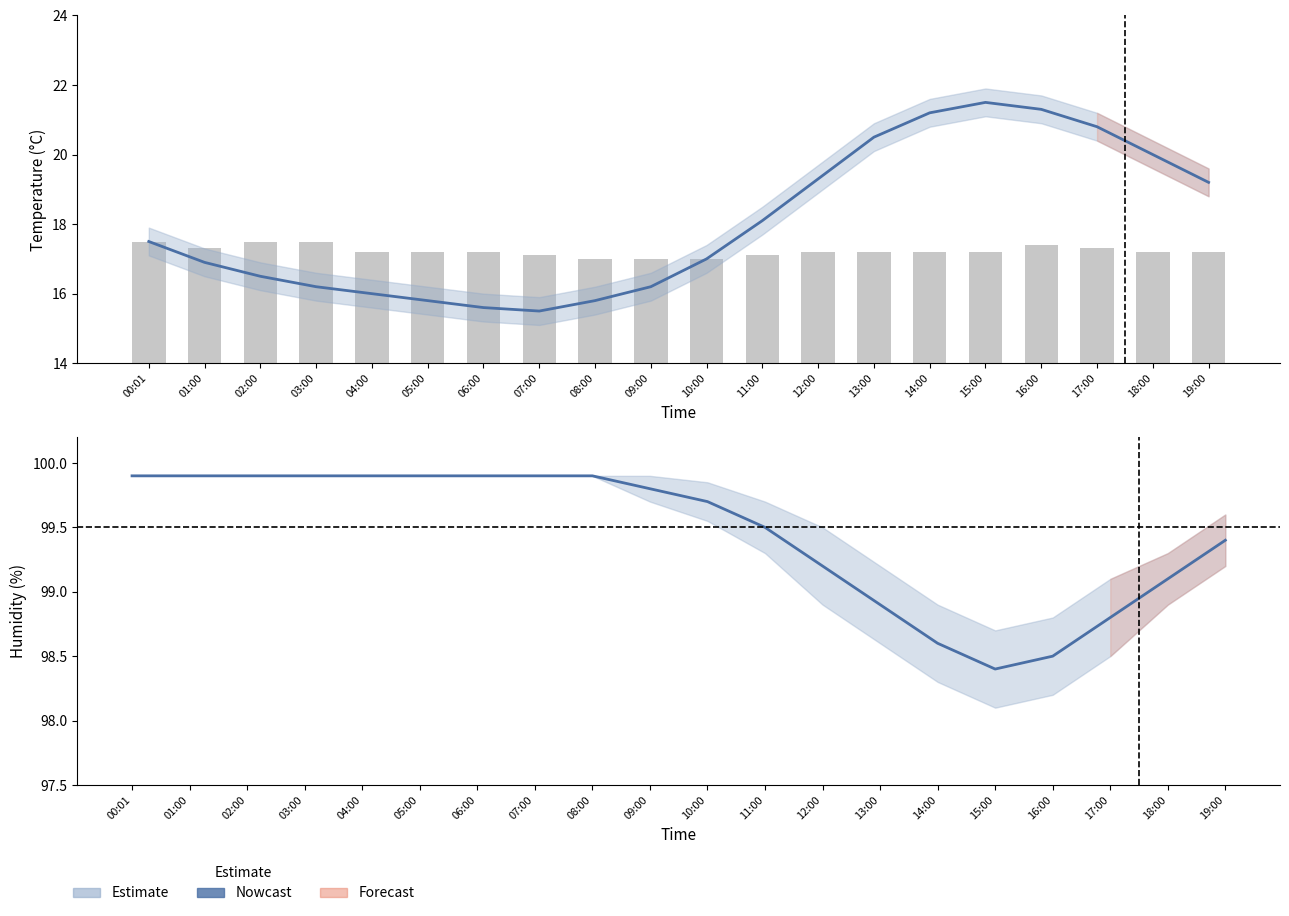

Is it true that temperature equals 17.0 at 08:00?

True